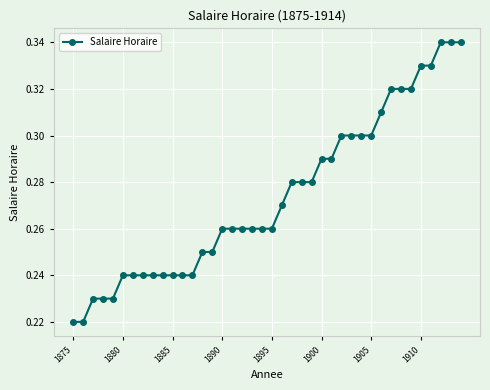

How many values are between 0 and 1?

40